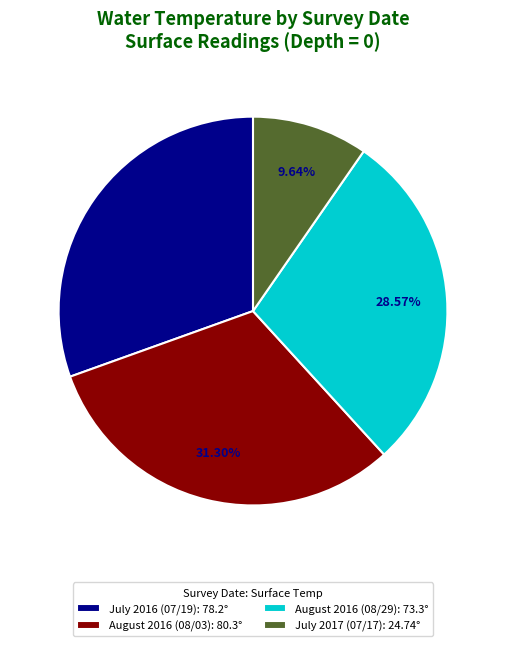

Rank the categories by value from highest to lowest.

August 2016 (08/03): 80.3°, July 2016 (07/19): 78.2°, August 2016 (08/29): 73.3°, July 2017 (07/17): 24.74°